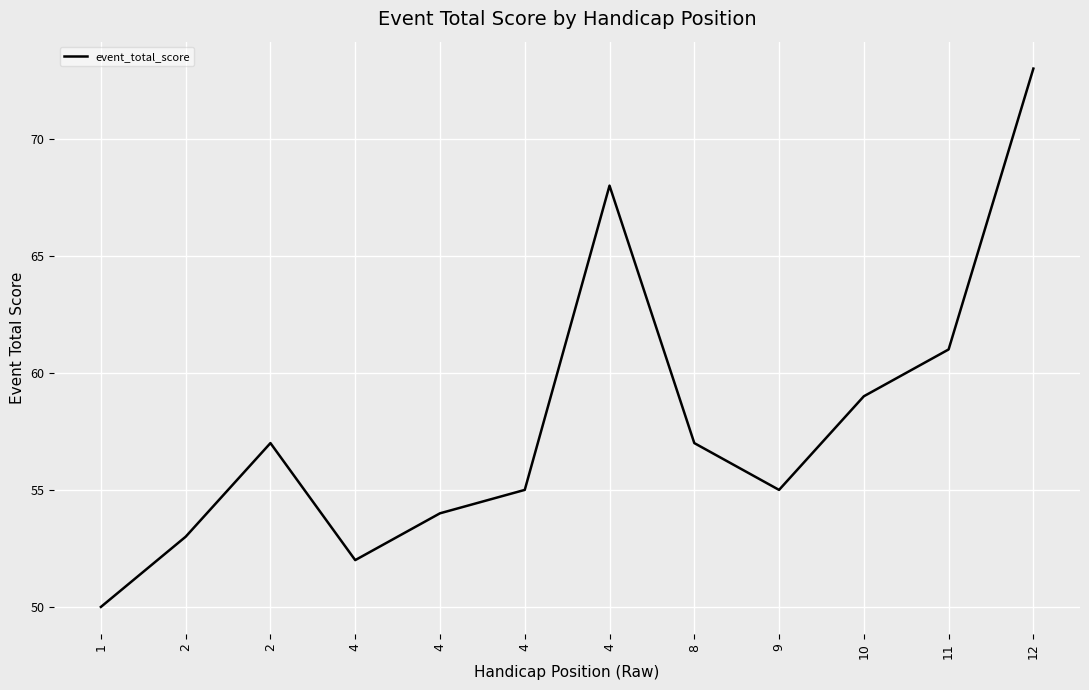

What is the difference between the maximum and second lowest values?

21